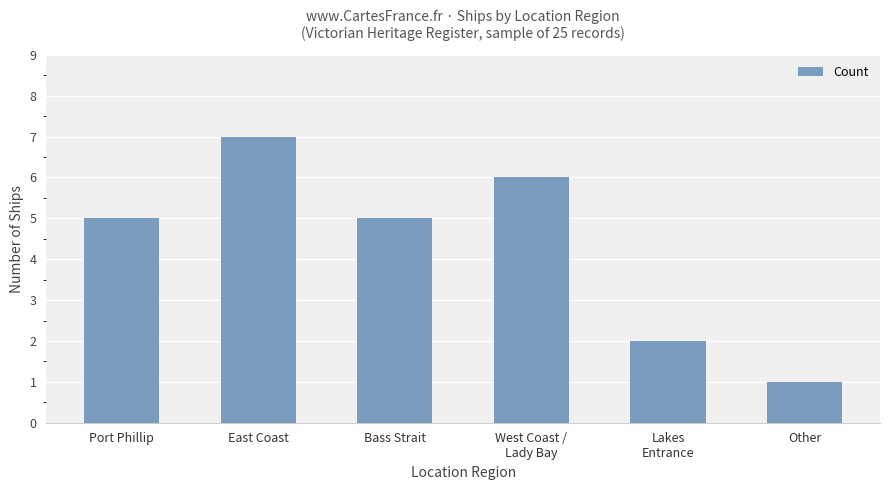

Reading left to right, transcribe all the data shown in this chart.

5	7	5	6	2	1